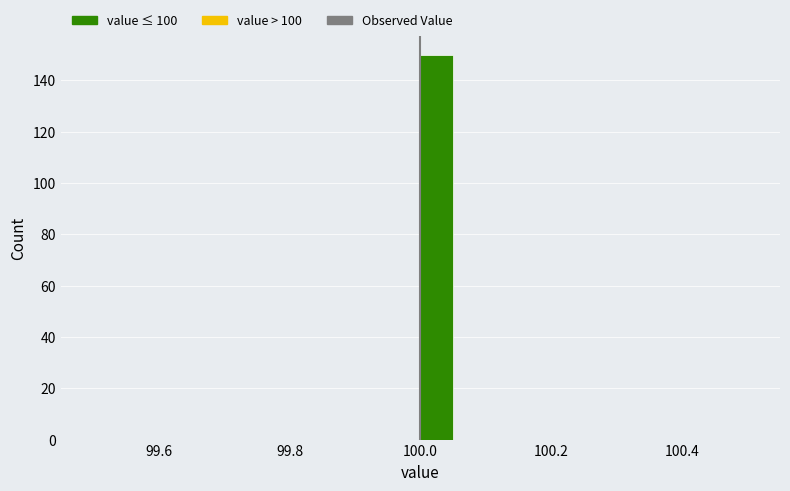

Read against the x-axis, roughly where is the centre of the tallest bar?

100.02